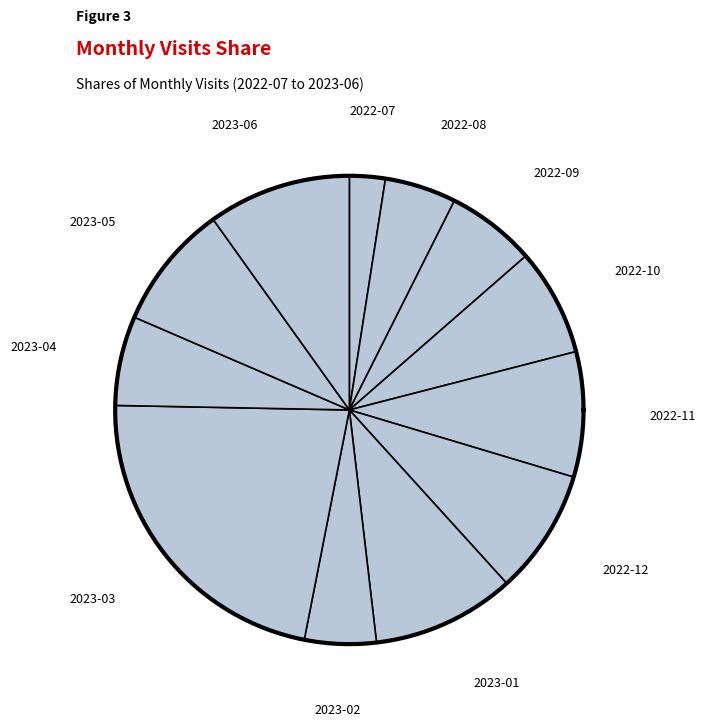

What percentage do 2022-12 and 2022-11 together represent?

17.3%